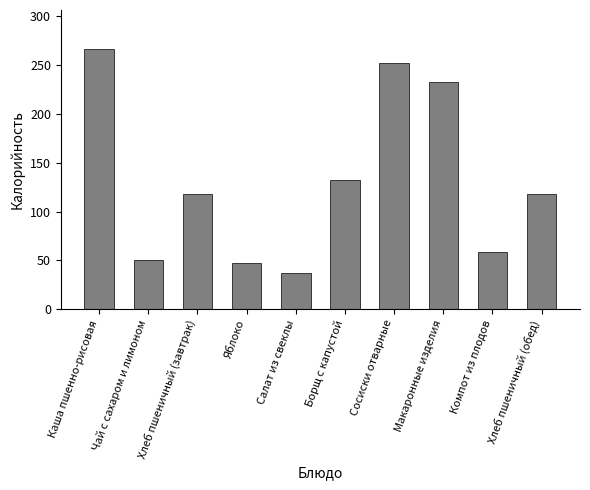

Reading right to left, what are all the values shown in this chart?

118.4	58.1	233.0	251.9	132.0	37.2	46.9	118.4	50.3	266.6